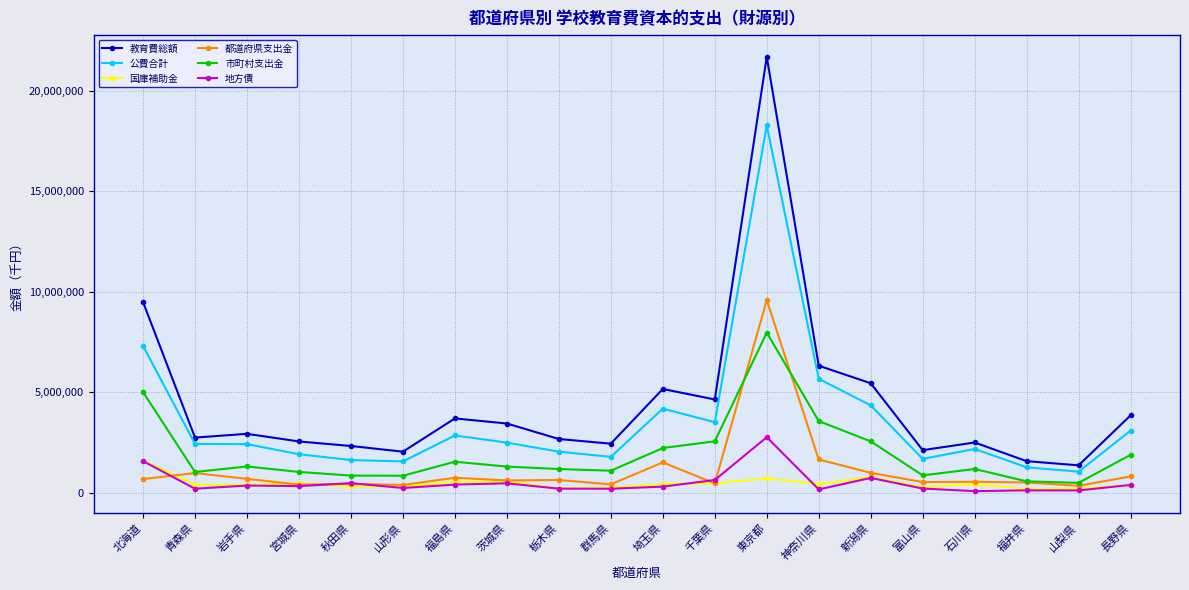

What is the total value across all series at 栃木県?

6998128